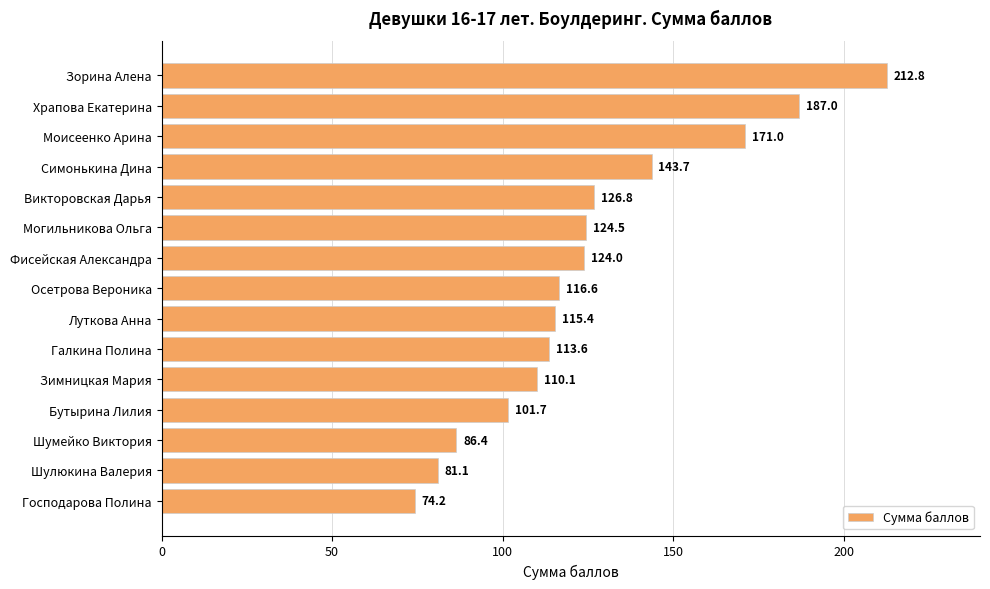

What is the greatest value displayed?

212.8